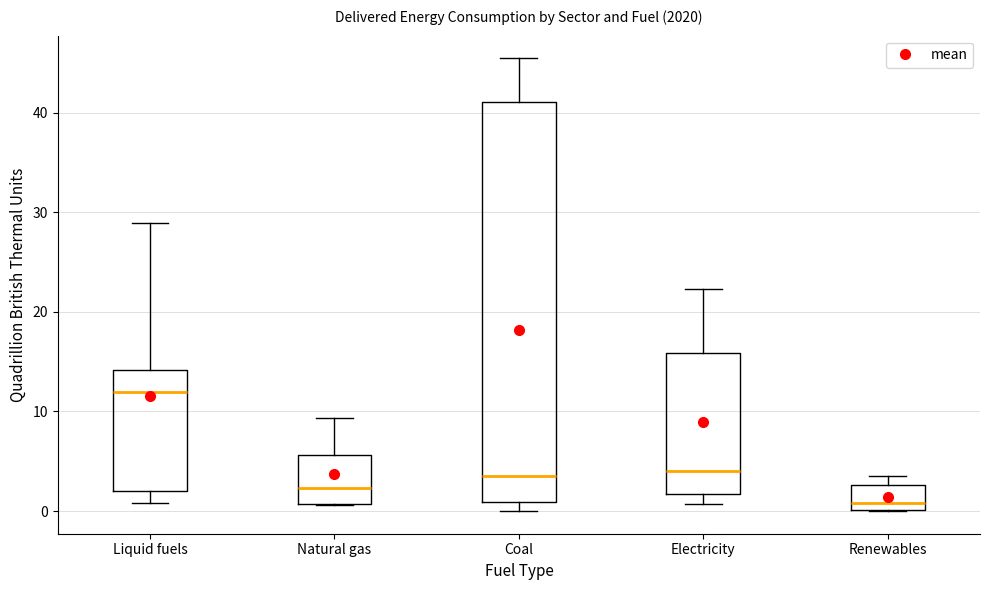

Where is the upper edge of the box for Coal on the y-axis? The values are not printed on the chart, so give them approximately, as read against the axis.

41